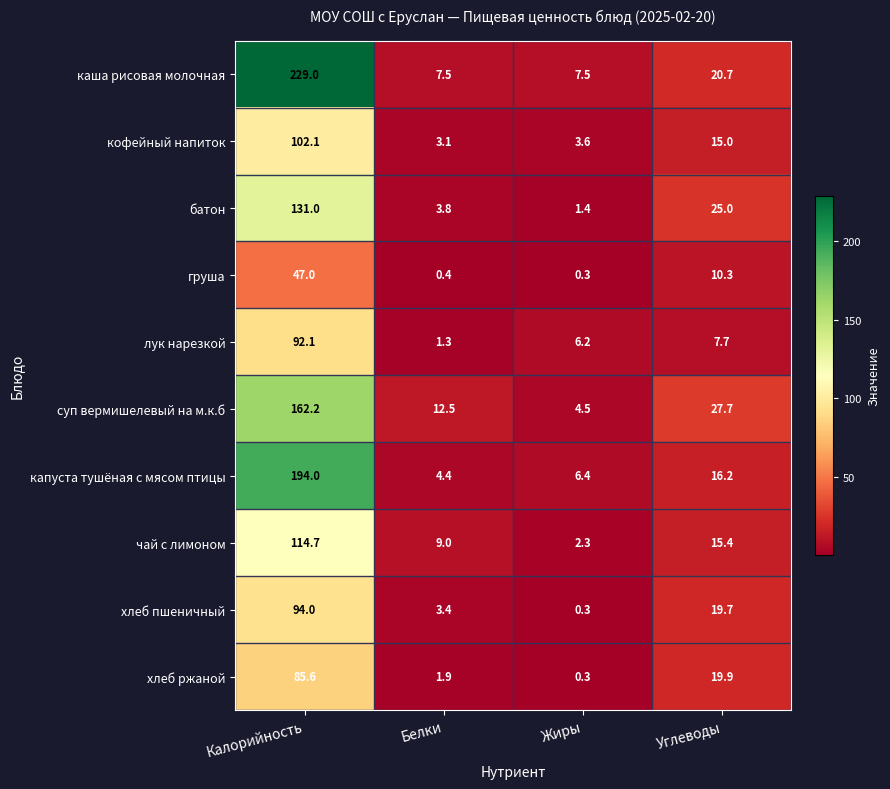

Rank the categories by хлеб ржаной value from highest to lowest.

Калорийность, Углеводы, Белки, Жиры